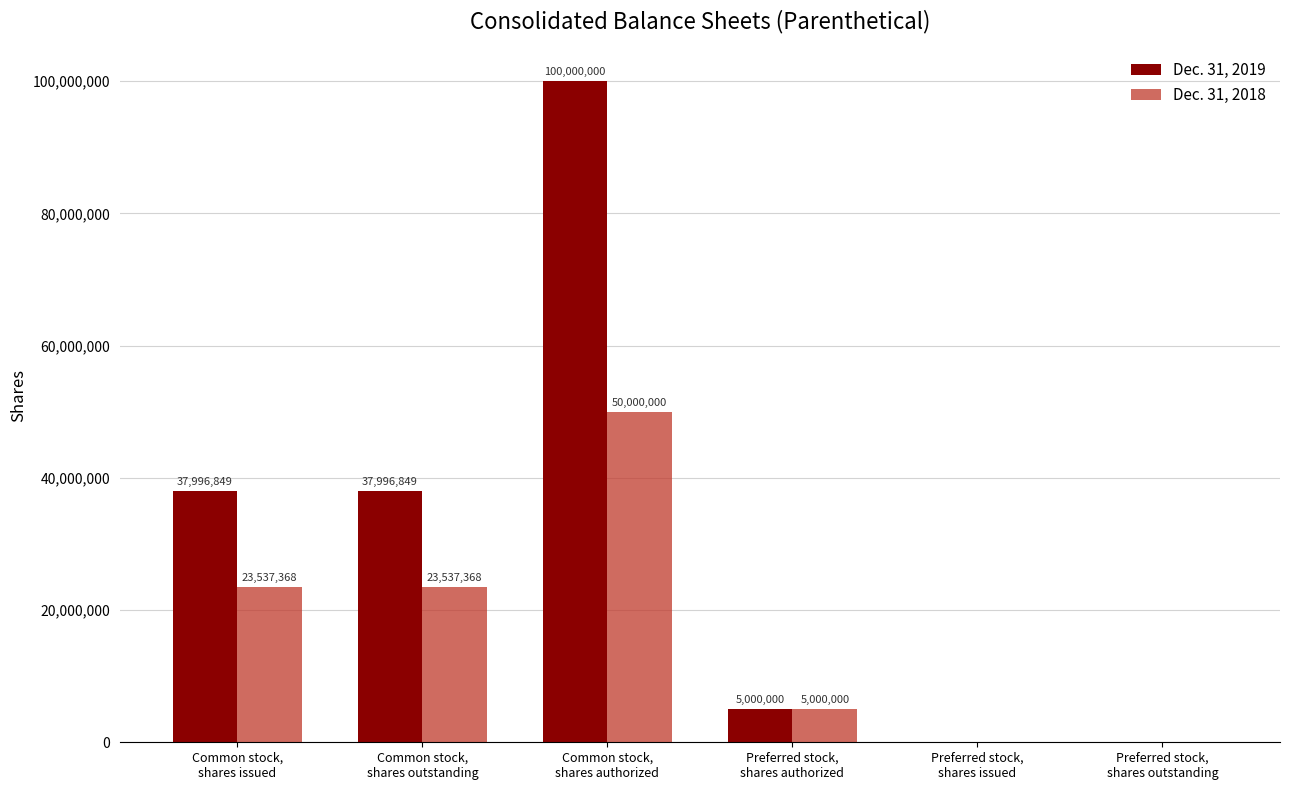

How many positive values does the Dec. 31, 2018 series have?

4